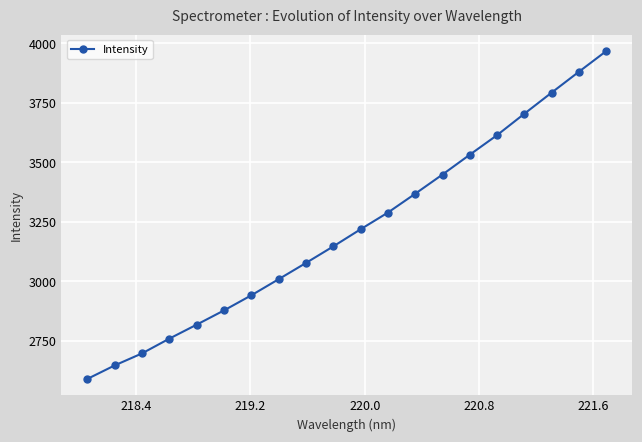

What is the smallest value displayed?

2589.9